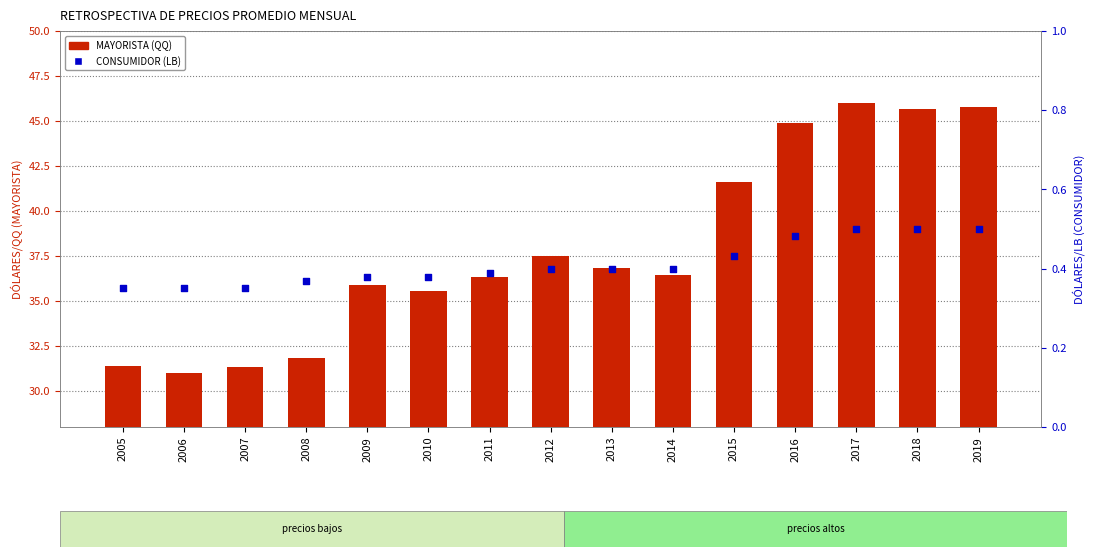

Is the value of MAYORISTA (QQ) at 2013 greater than the value of CONSUMIDOR (LB) at 2015?

Yes